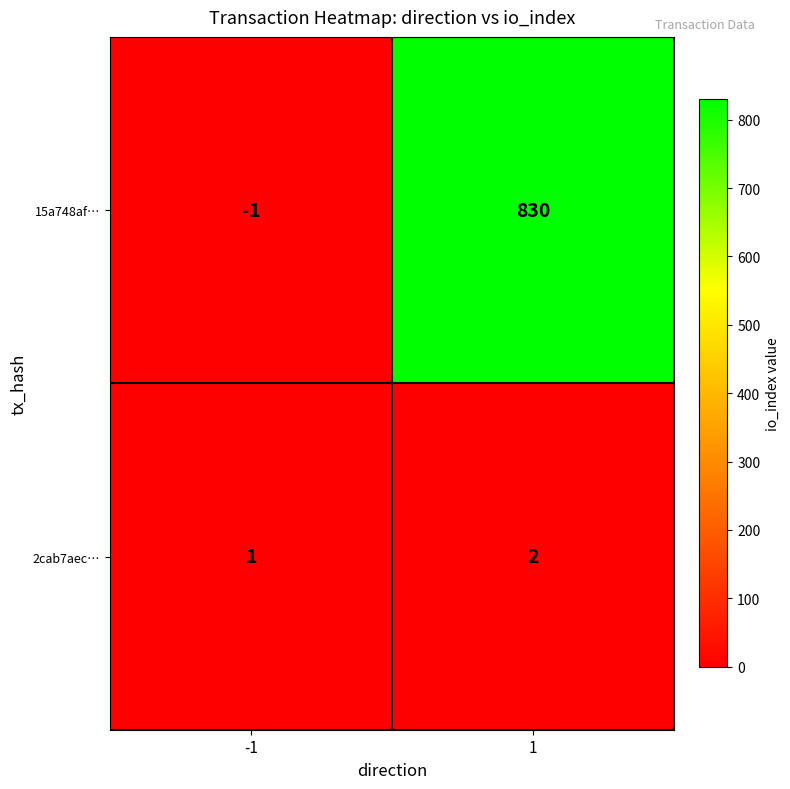

Is it true that 15a748af… equals 830 at 1?

True